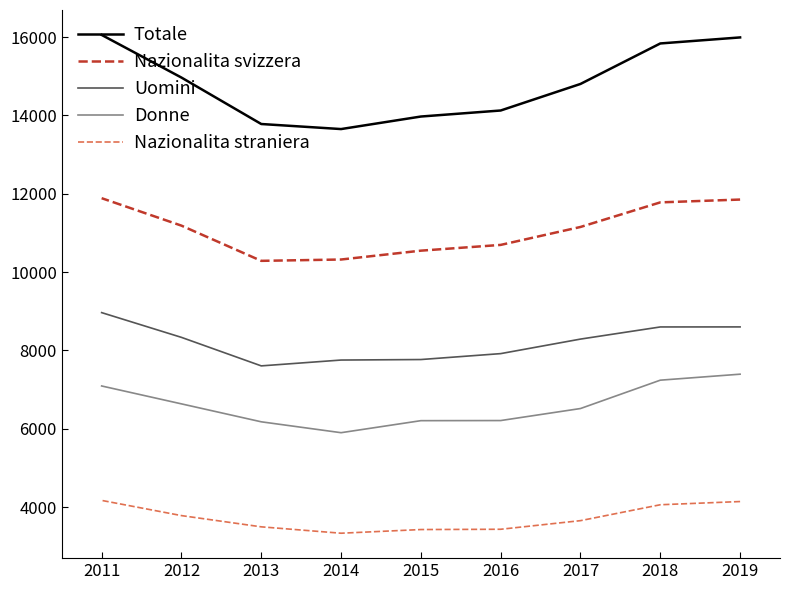

Is this an area chart (filled region under the line)?

No